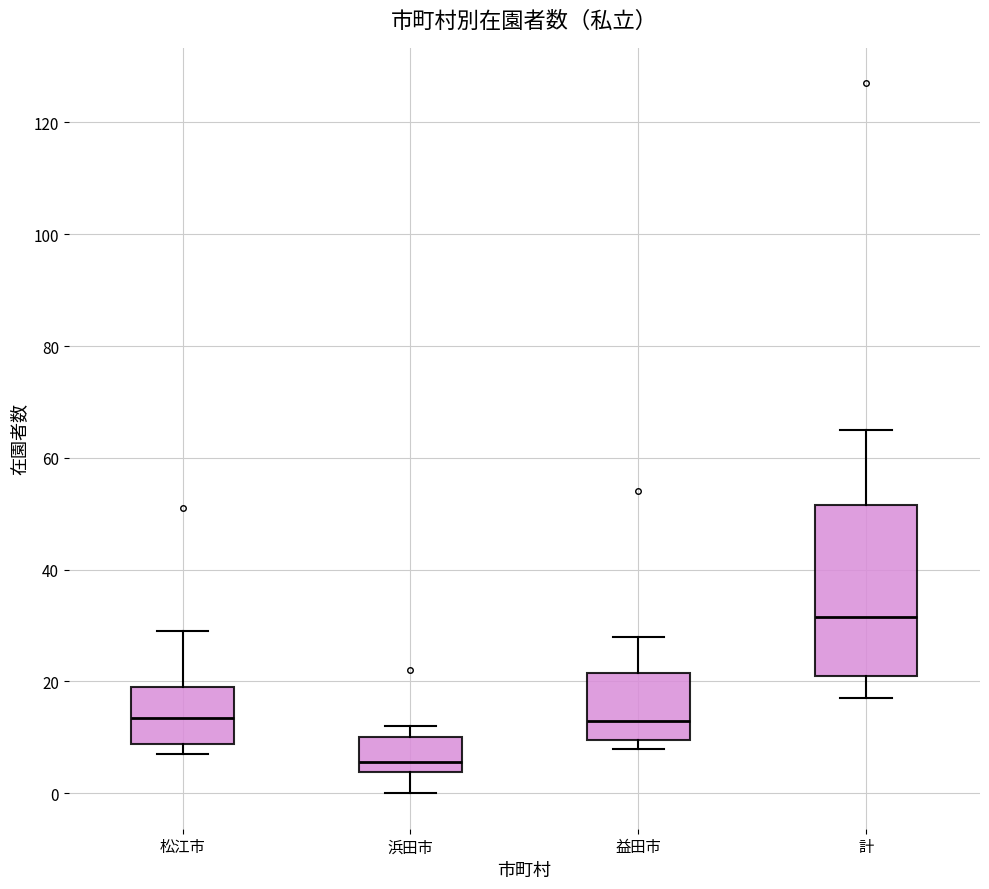

Reading left to right, transcribe this box plot: for each box, give where its median line is, the range the box spans, and where its two whiskers end, as read against the y-axis. The values are not printed on the chart, so give them approximately, as read against the axis.

松江市: median 14, box 8 to 20, whiskers 8 (just below the box's lower edge) to 30
浜田市: median 6, box 4 to 10, whiskers 0 to 12
益田市: median 14, box 10 to 22, whiskers 8 to 28
計: median 32, box 22 to 52, whiskers 18 to 66